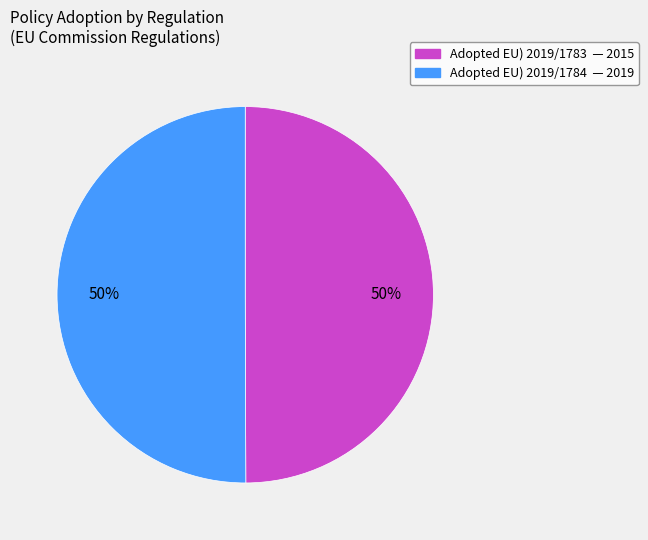

Count the number of slices in the pie.

2